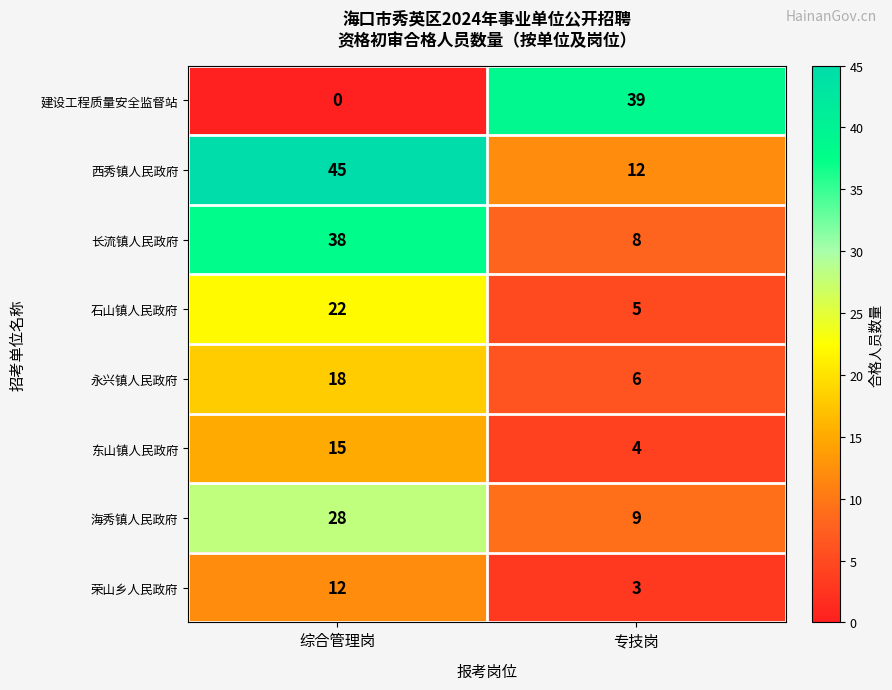

What is the average value of the 荣山乡人民政府 series?

8